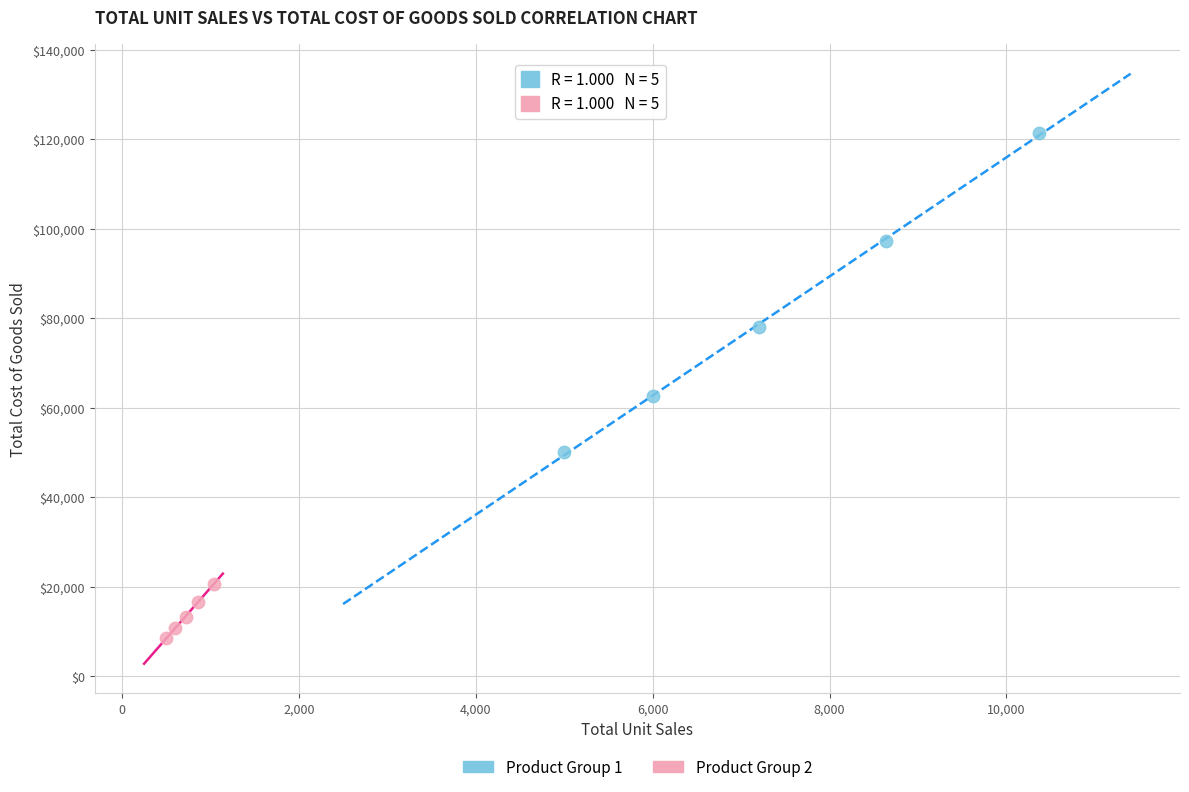

What are all the series names shown in the legend?

Product Group 1, Product Group 2